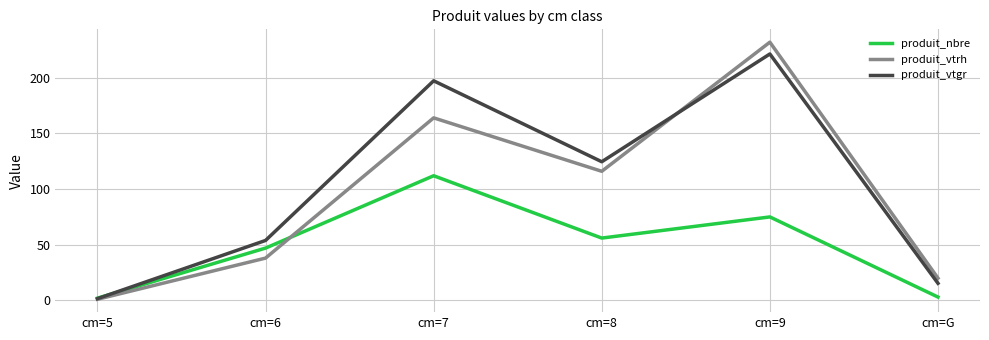

What is the difference between the highest and lowest values at cm=7?

85.3